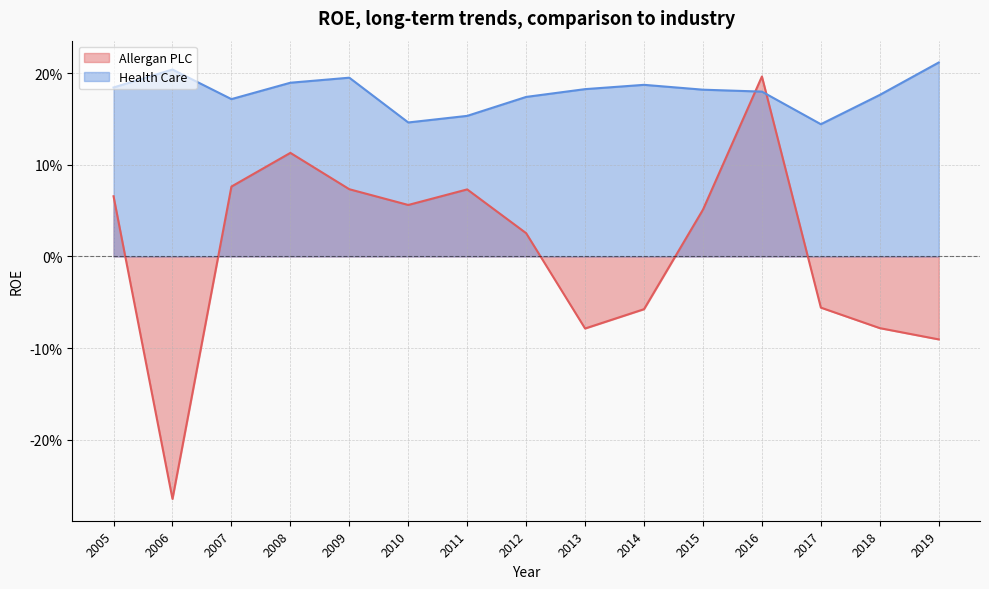

What is the difference between the second highest and second lowest values in the Allergan PLC series?

0.2